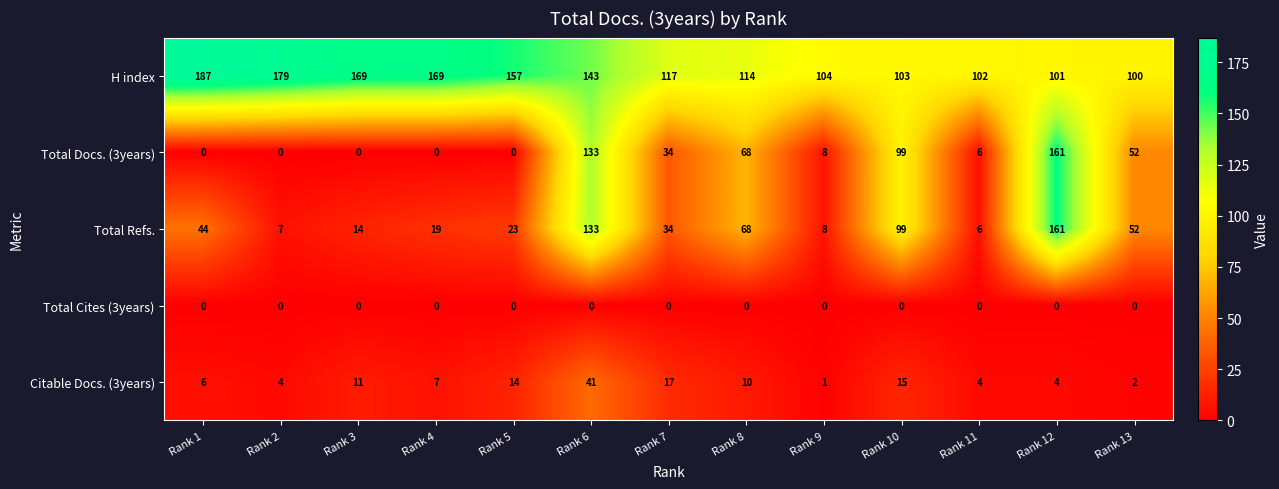

Which series has the largest range (max minus min)?

Total Docs. (3years)